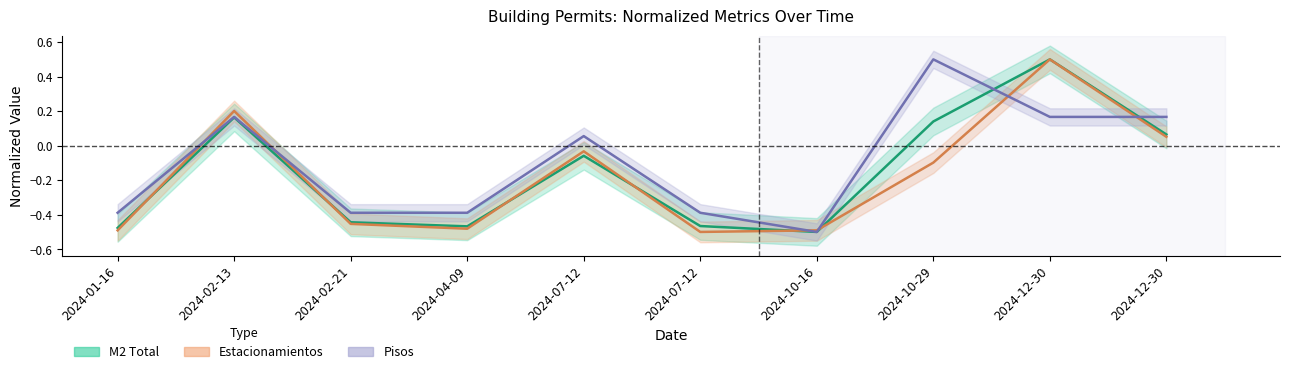

Reading left to right, extract all data points from this chart.

M2 Total: 2024-01-16=-0.5	2024-02-13=0.2	2024-02-21=-0.4	2024-04-09=-0.5	2024-07-12=-0.1	2024-07-12=-0.5	2024-10-16=-0.5	2024-10-29=0.1	2024-12-30=0.5	2024-12-30=0.1
Estacionamientos: 2024-01-16=-0.5	2024-02-13=0.2	2024-02-21=-0.5	2024-04-09=-0.5	2024-07-12=-0.0	2024-07-12=-0.5	2024-10-16=-0.5	2024-10-29=-0.1	2024-12-30=0.5	2024-12-30=0.1
Pisos: 2024-01-16=-0.4	2024-02-13=0.2	2024-02-21=-0.4	2024-04-09=-0.4	2024-07-12=0.1	2024-07-12=-0.4	2024-10-16=-0.5	2024-10-29=0.5	2024-12-30=0.2	2024-12-30=0.2